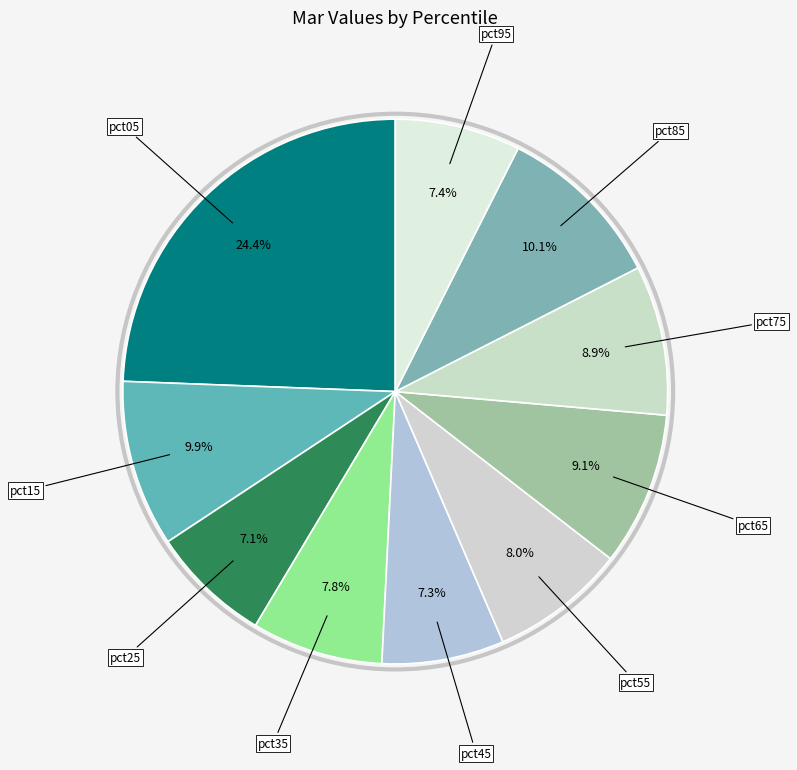

How many slices are in this pie chart?

10